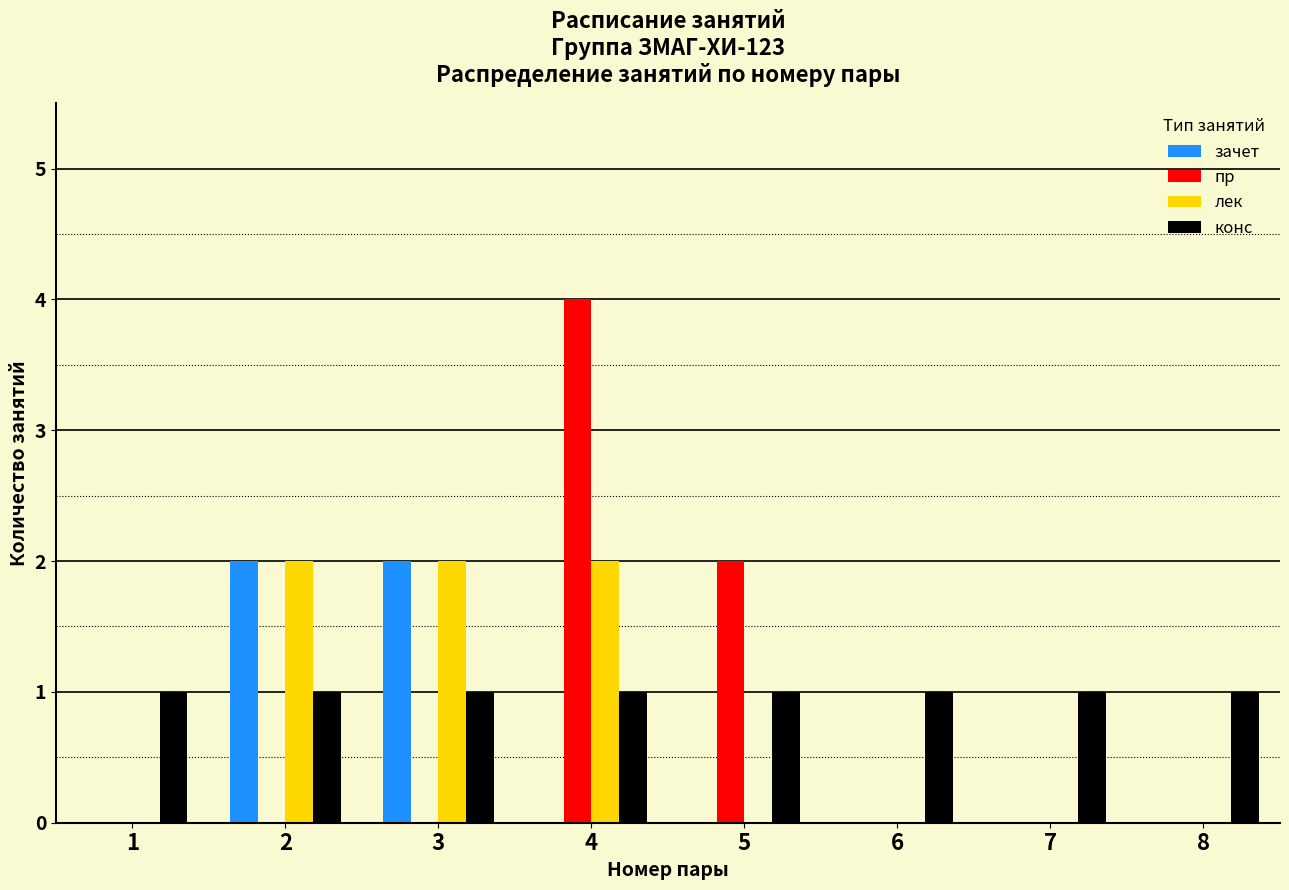

Is it true that пр equals 0 at 3?

True